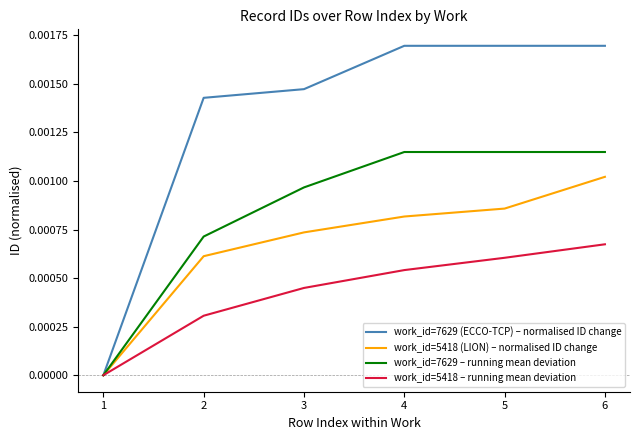

Which series has the largest total across all categories?

work_id=7629 (ECCO-TCP) – normalised ID change